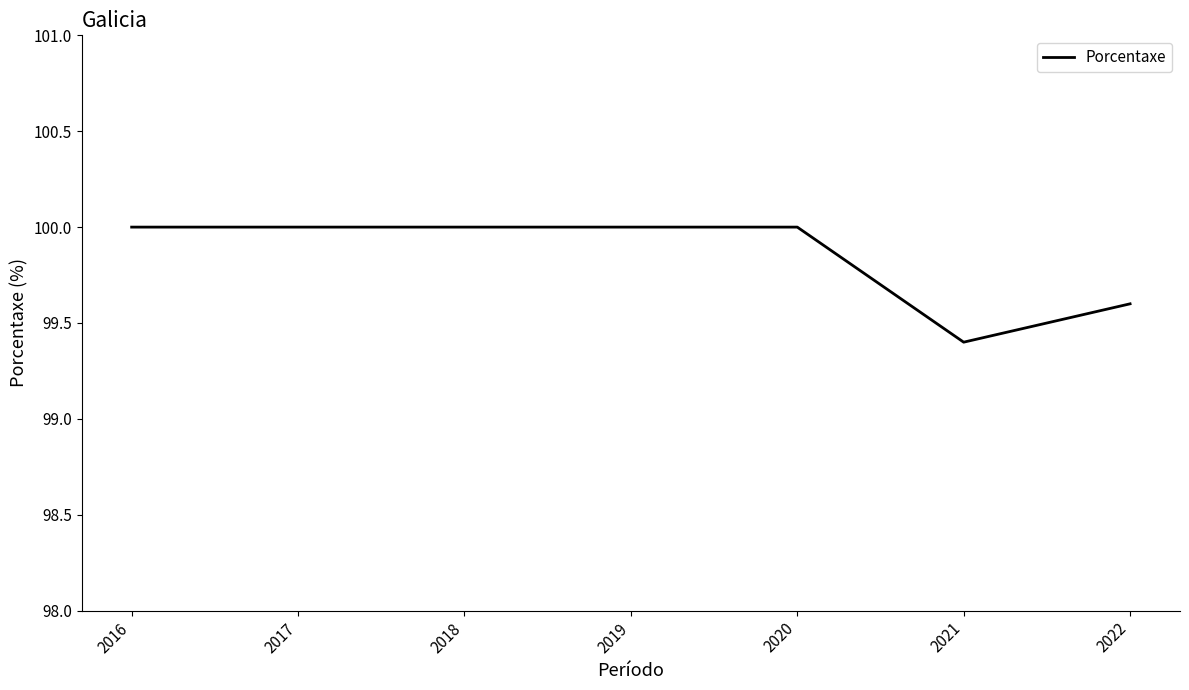

What is the sum of the values at 2016 and 2020?

200.0